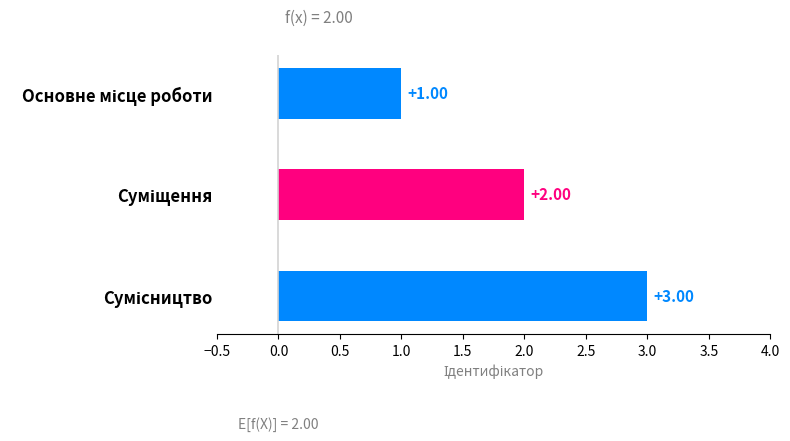

Count the number of categories in the chart.

3